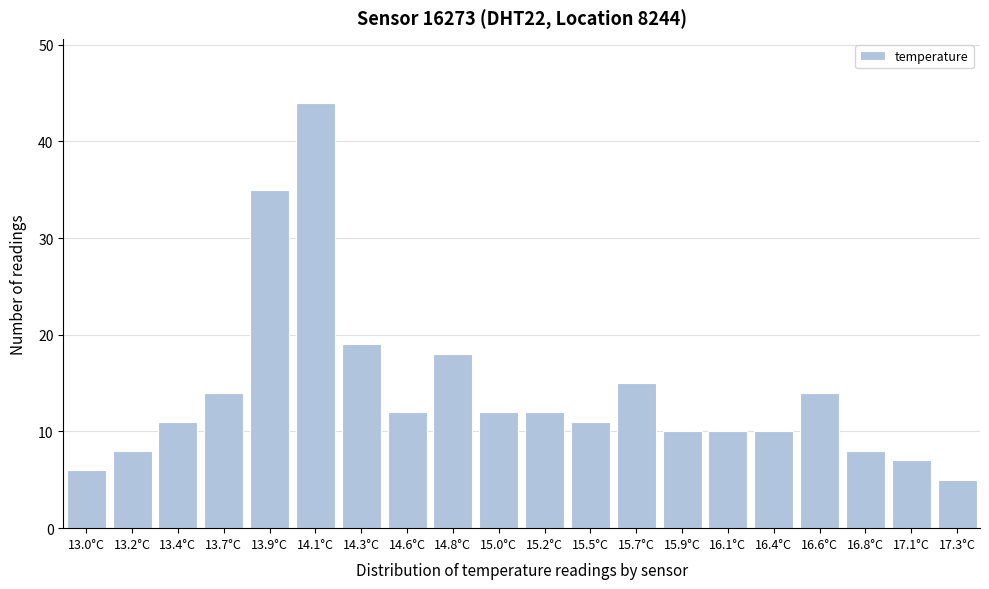

Reading left to right, extract all data points from this chart.

13.0°C=6	13.2°C=8	13.4°C=11	13.7°C=14	13.9°C=35	14.1°C=44	14.3°C=19	14.6°C=12	14.8°C=18	15.0°C=12	15.2°C=12	15.5°C=11	15.7°C=15	15.9°C=10	16.1°C=10	16.4°C=10	16.6°C=14	16.8°C=8	17.1°C=7	17.3°C=5